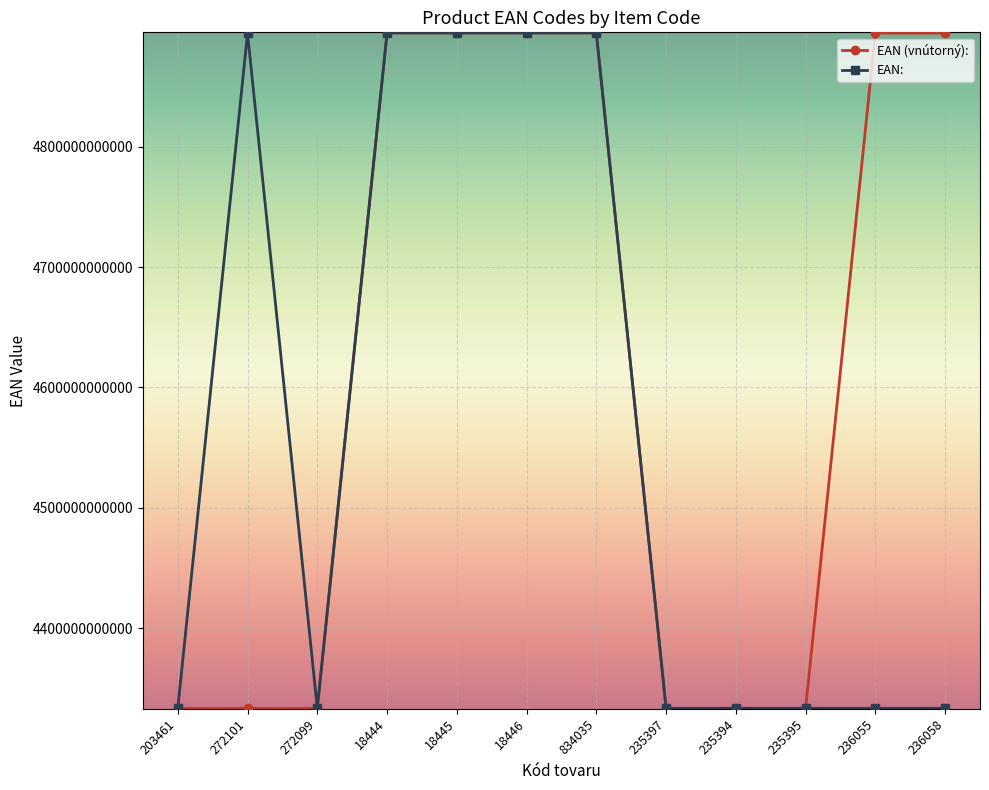

How many categories are shown in the chart?

12